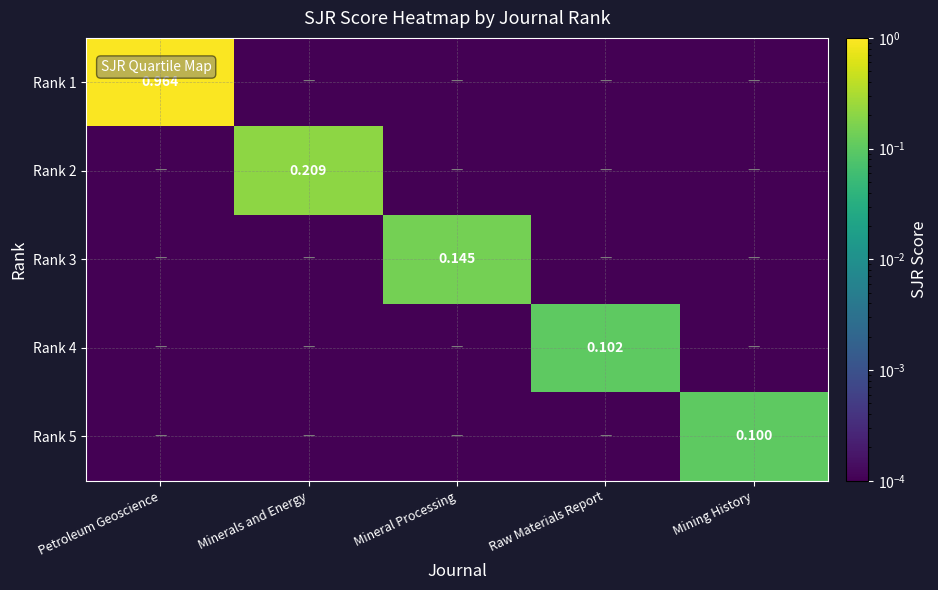

Rank the series by their maximum value, from highest to lowest.

Rank 1, Rank 2, Rank 3, Rank 4, Rank 5